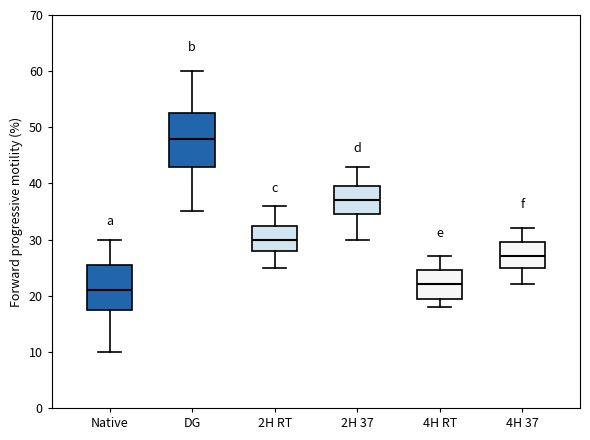

Which box's median line is the lowest?

Native